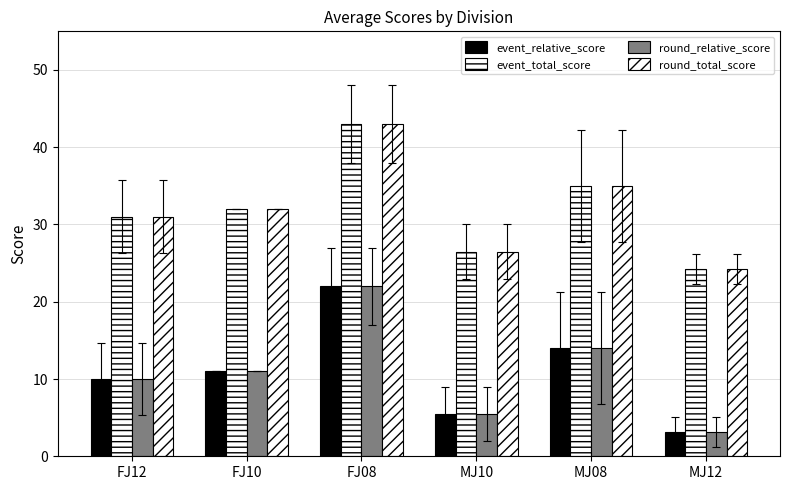

How many data points in event_total_score are less than 32?

3